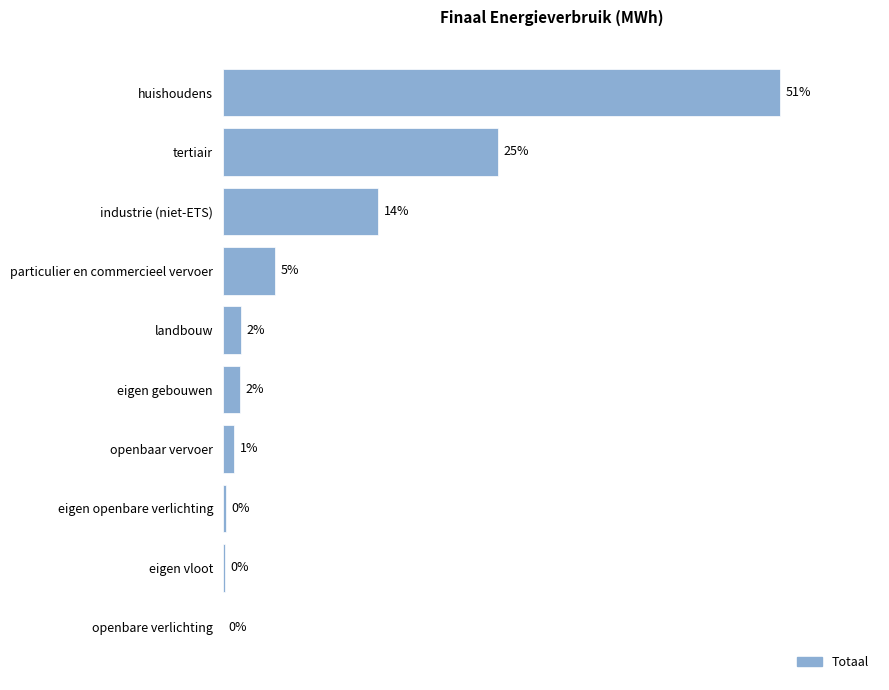

What is the sum of all values?

973787.5